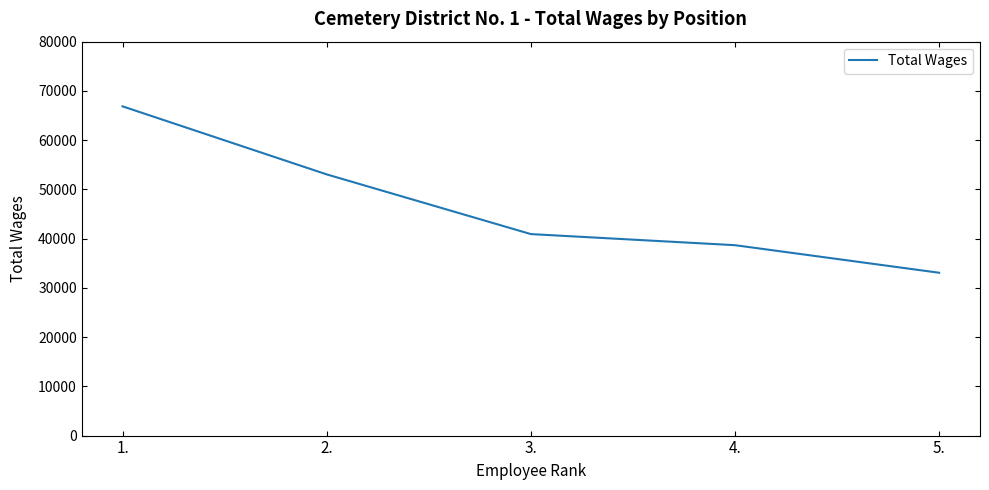

What is the minimum value shown in the chart?

33068